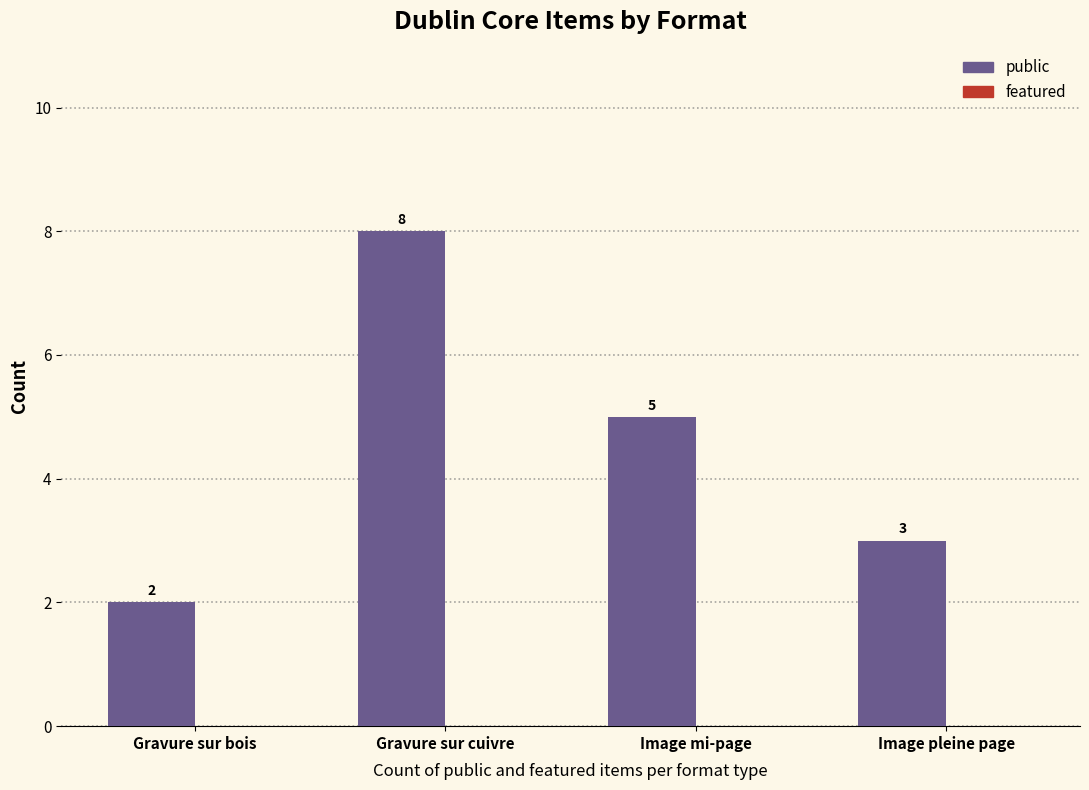

What position from the left is Image pleine page?

4